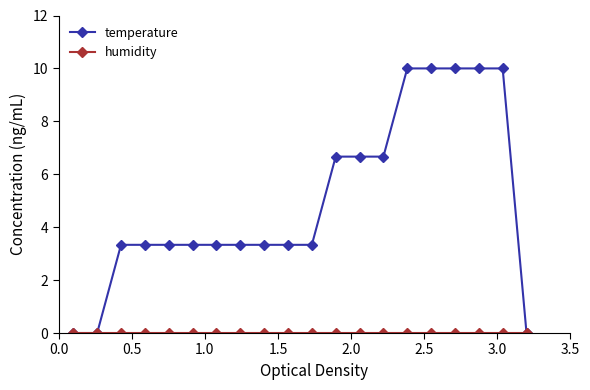

Which series has the largest total across all categories?

temperature